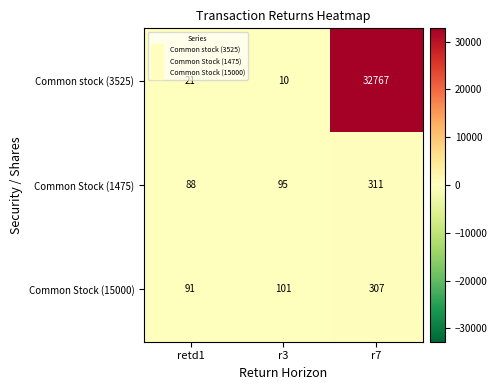

At retd1, list the series in order from smallest to largest.

Common stock (3525), Common Stock (1475), Common Stock (15000)